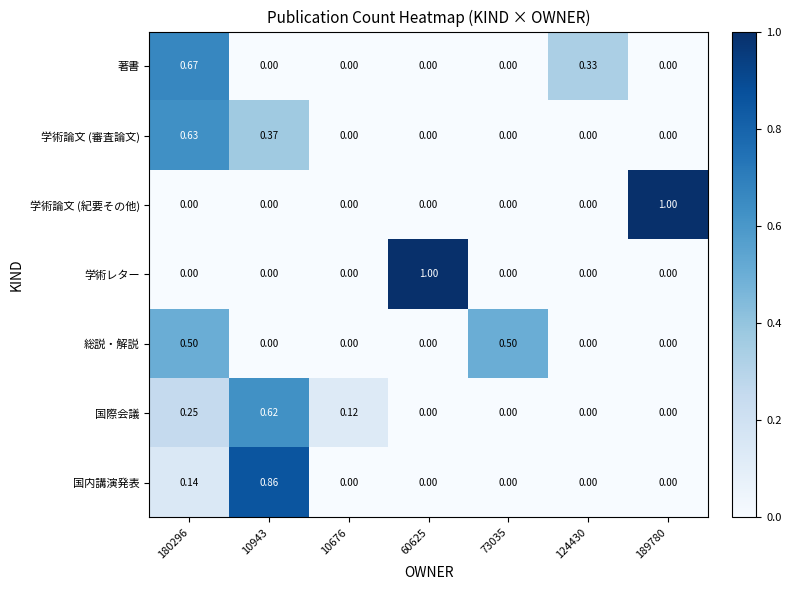

Is the value of 著書 at 124430 greater than the value of 学術レター at 10676?

Yes